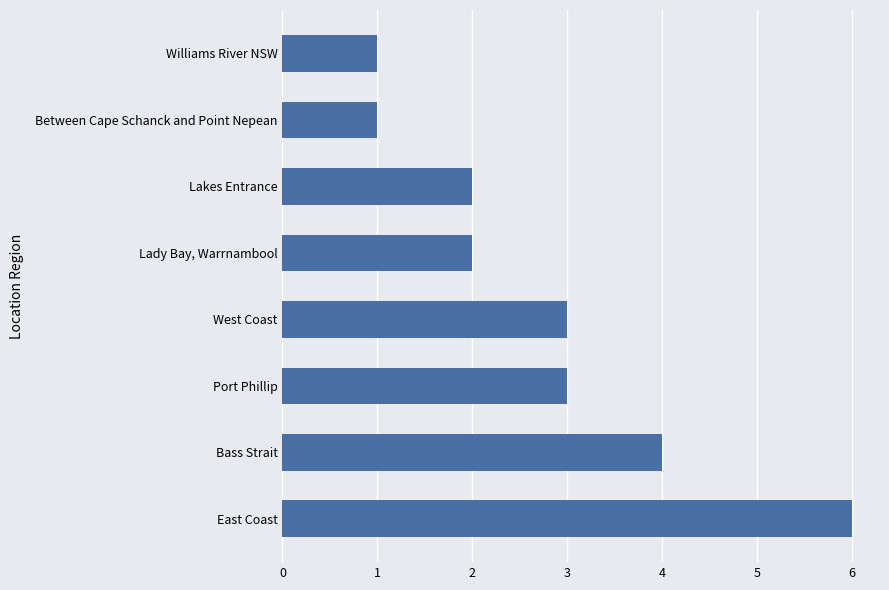

Reading bottom to top, extract all data points from this chart.

6	4	3	3	2	2	1	1